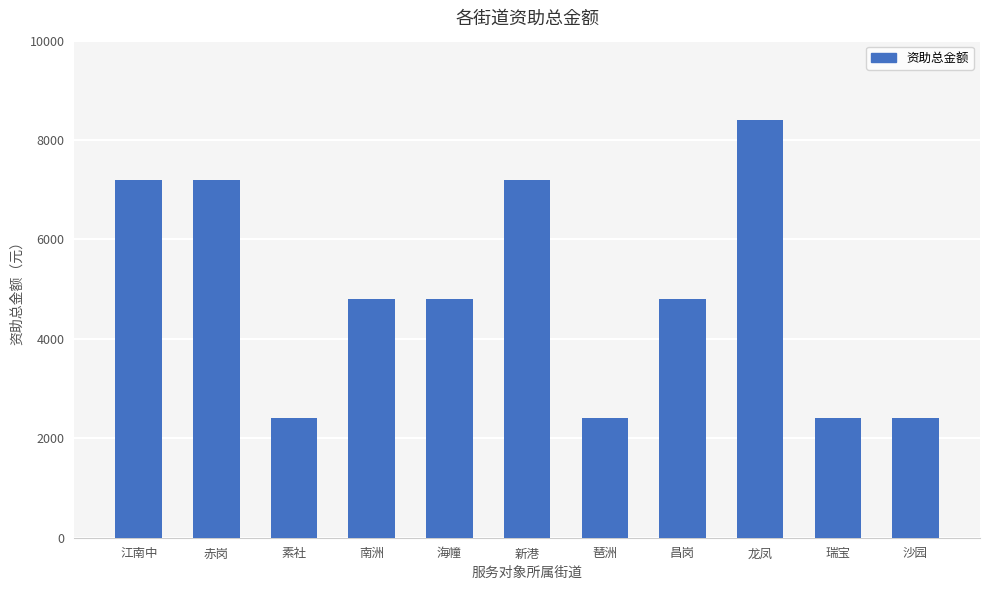

What is the greatest value displayed?

8400